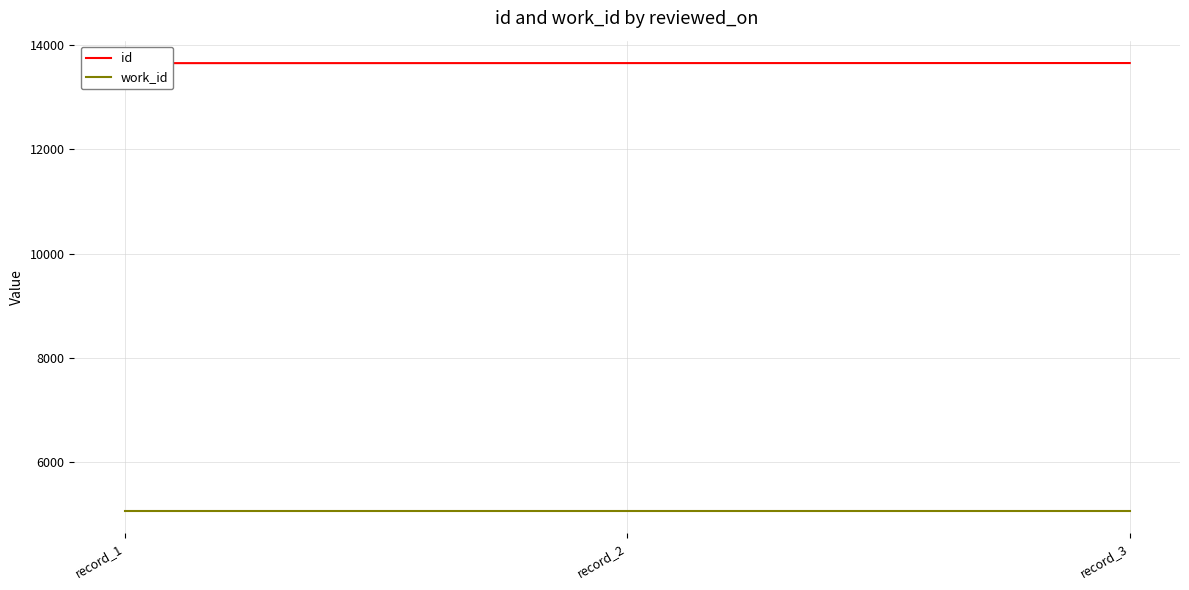

What is the total value across all series at record_3?

18729